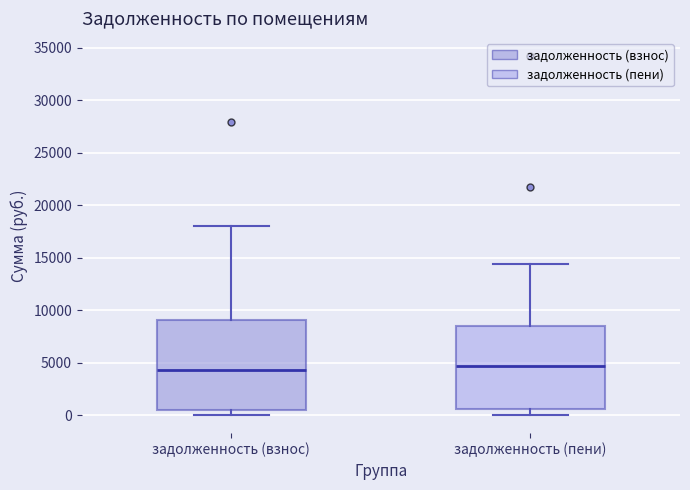

Where does the lower whisker of the box for задолженность (пени) end on the y-axis? The values are not printed on the chart, so give them approximately, as read against the axis.

0